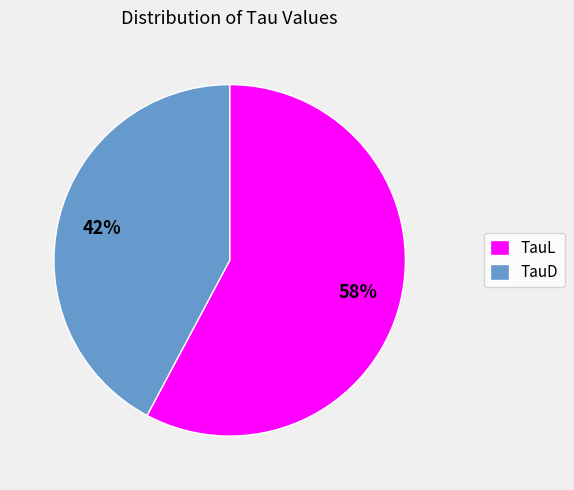

To the nearest percent, what is the average slice percentage?

50%